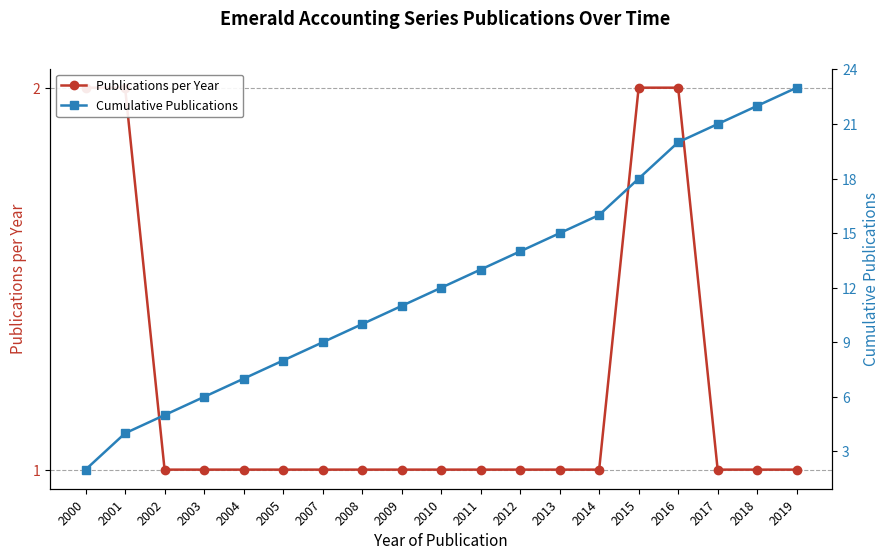

How many data points does each series have?

19